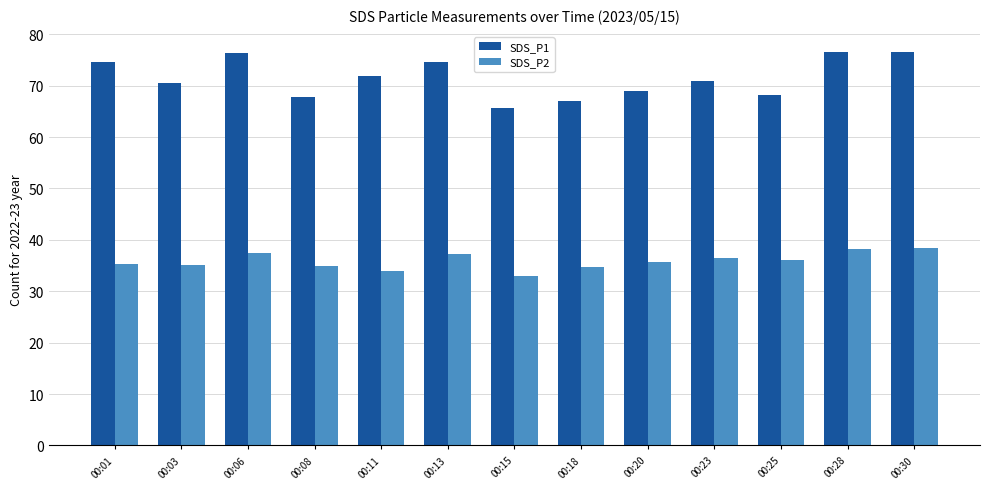

True or false: SDS_P1 has a value of 67.9 at 00:08.

True